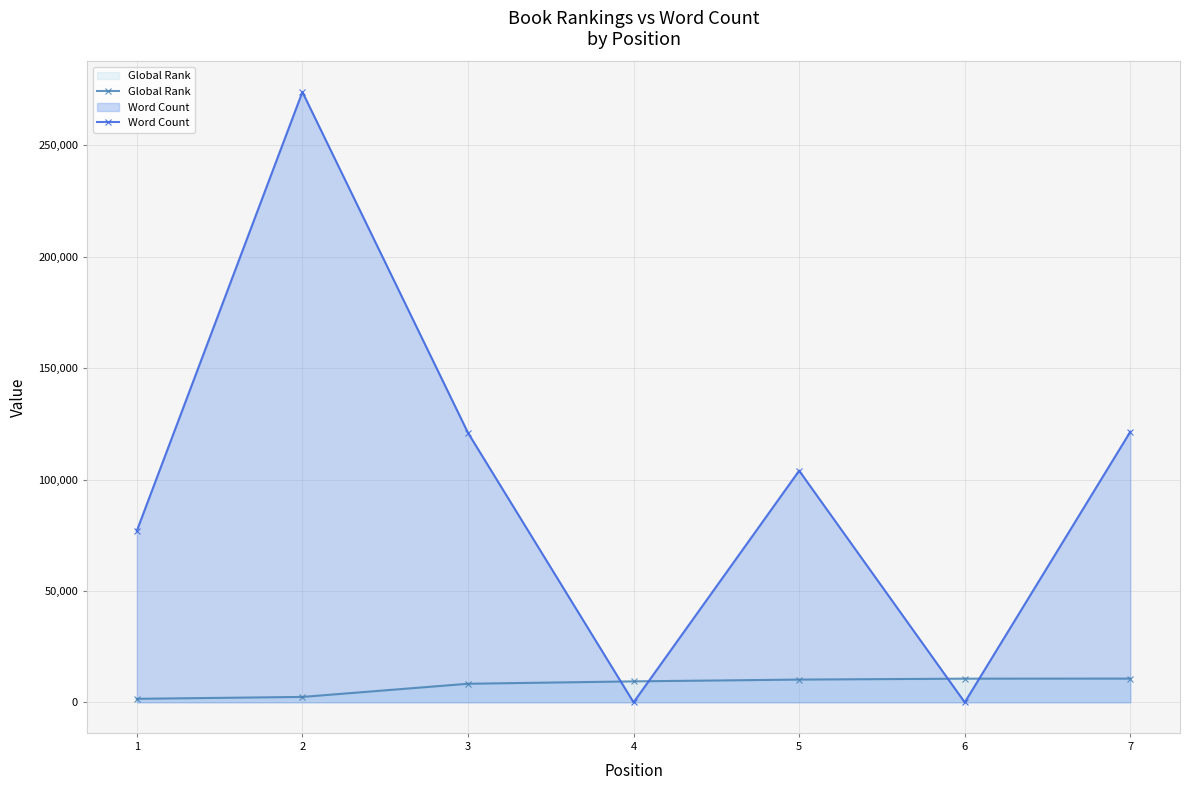

Which category has the highest value in the Global Rank series?

7